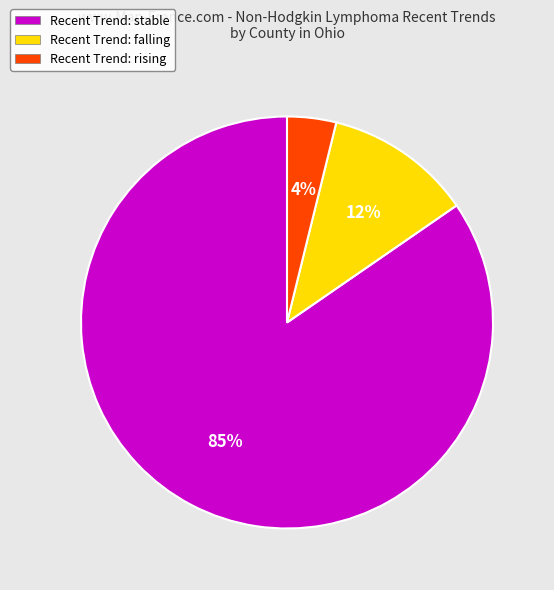

True or false: Recent Trend: stable accounts for 73% of the total.

False